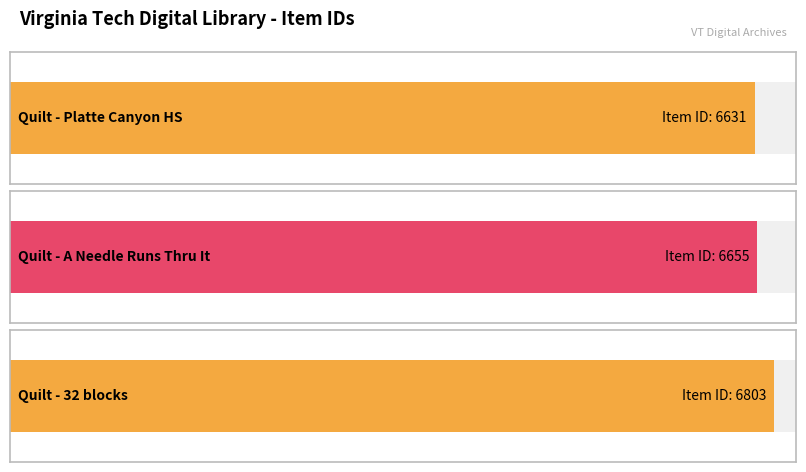

Are the bars horizontal?

Yes